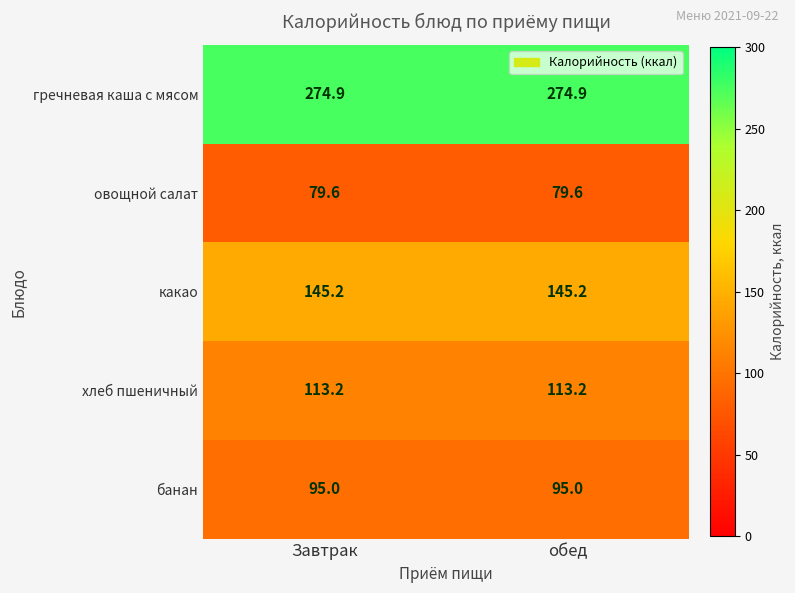

Which series has the largest total across all categories?

гречневая каша с мясом